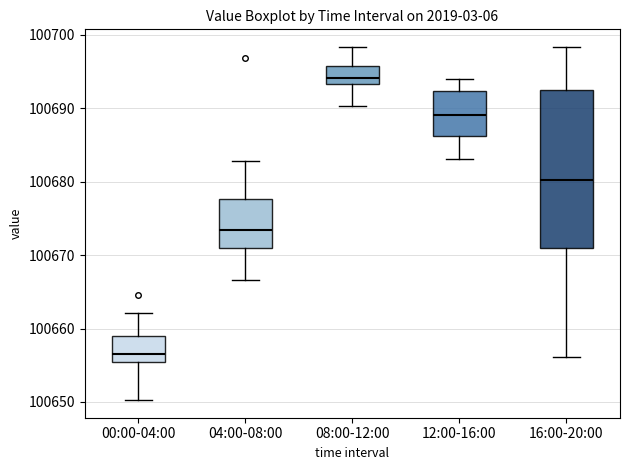

Which box's median line is the lowest?

00:00-04:00